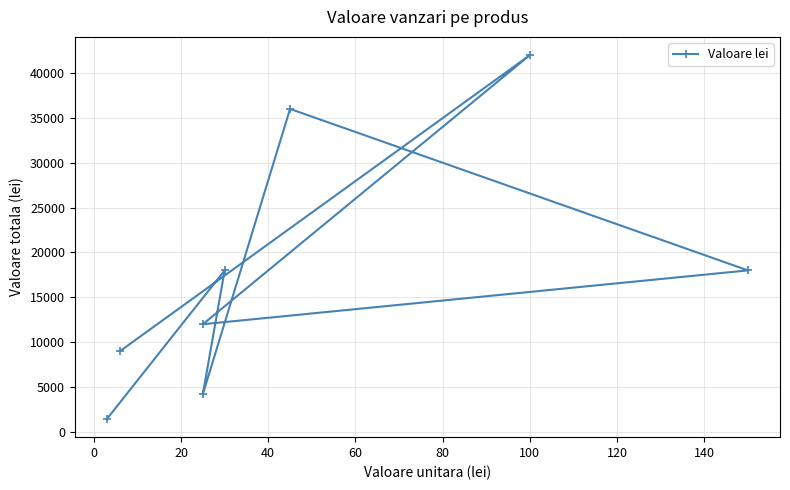

What is the value of the 4th point from the left?

18000